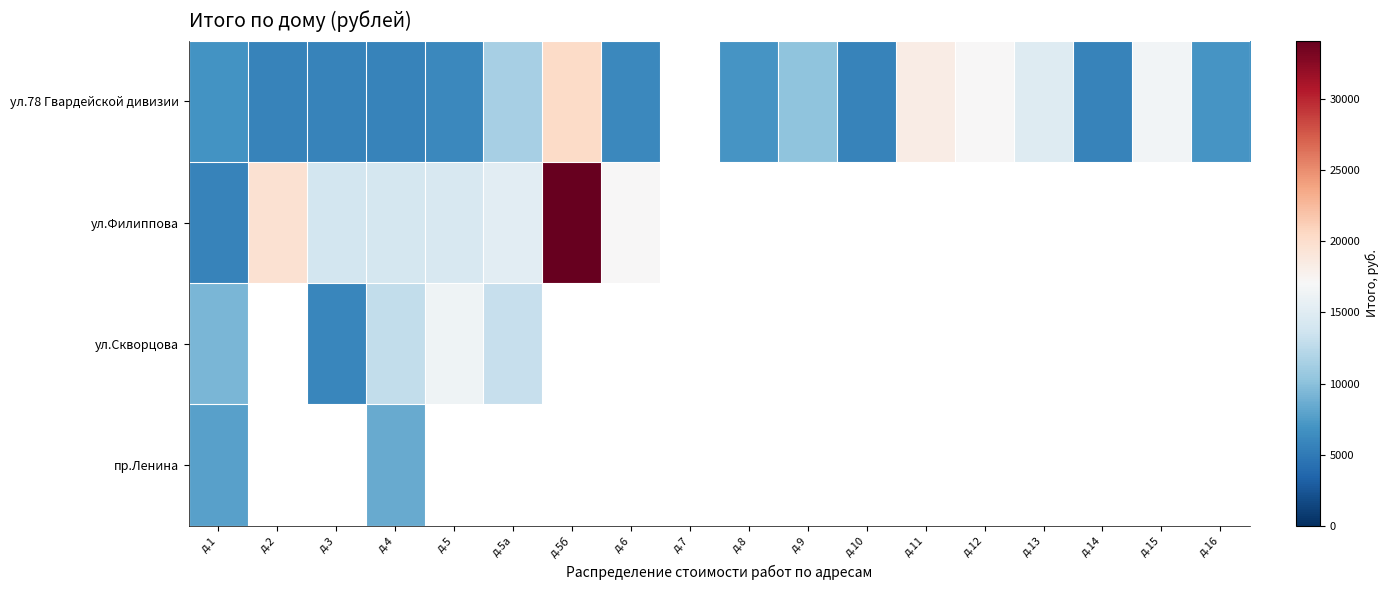

Which series has the largest range (max minus min)?

ул.Филиппова